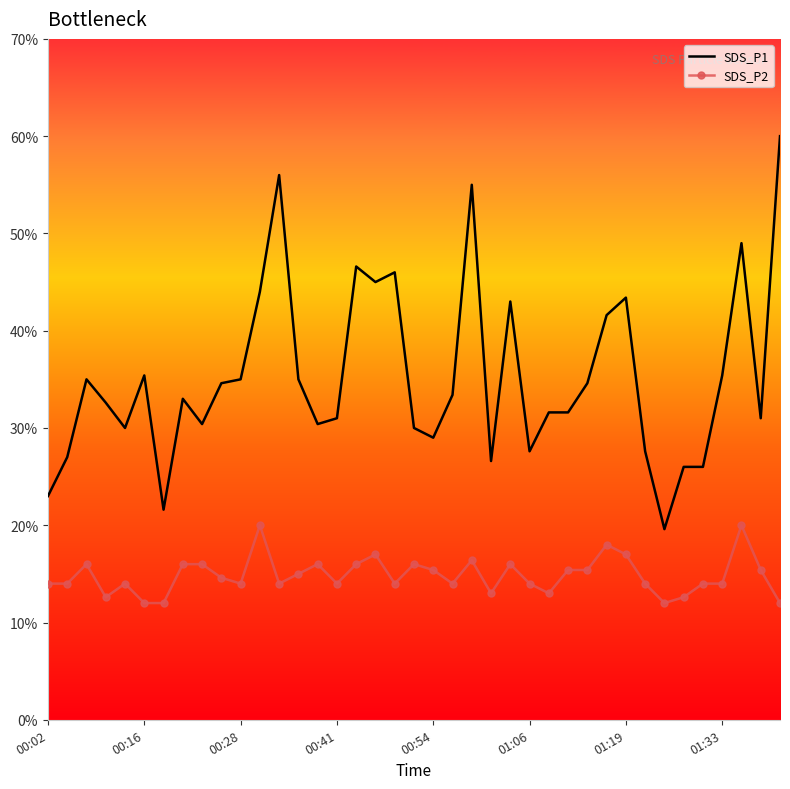

Rank the series by their average value, from highest to lowest.

SDS_P1, SDS_P2